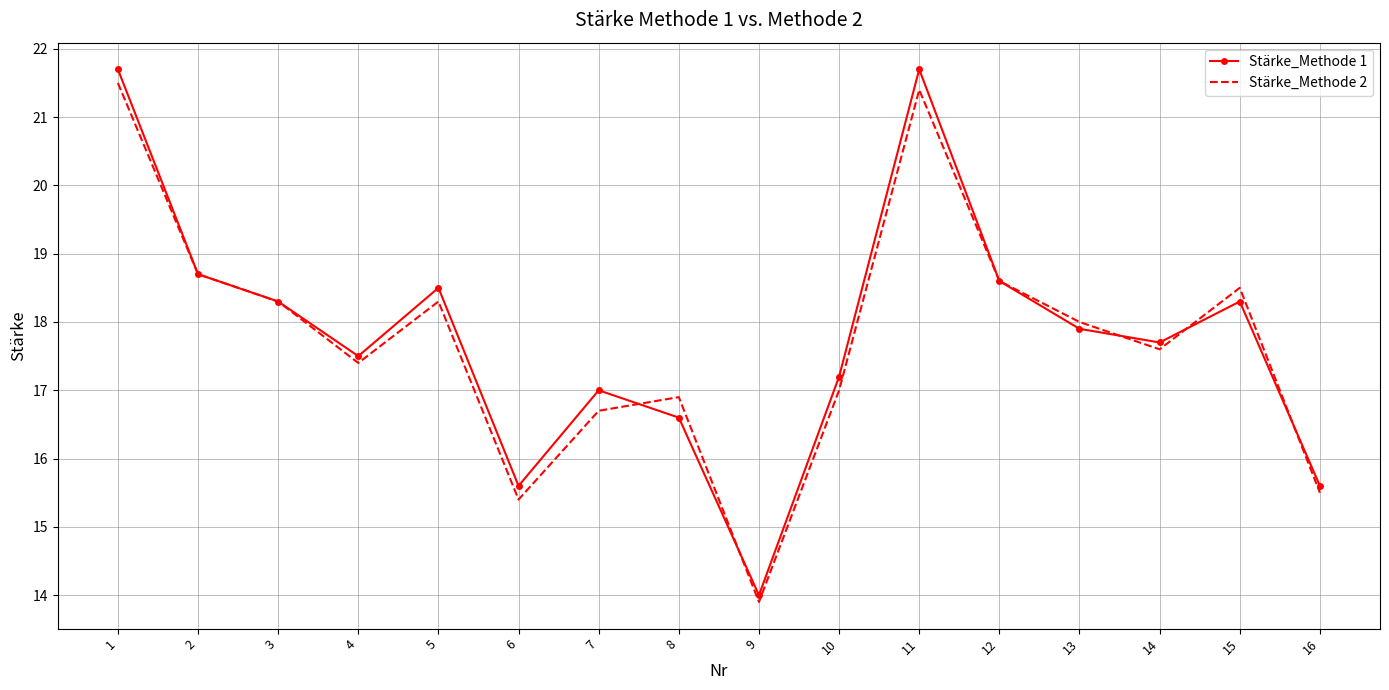

True or false: Stärke_Methode 1 has more than 1 interior local peaks.

True